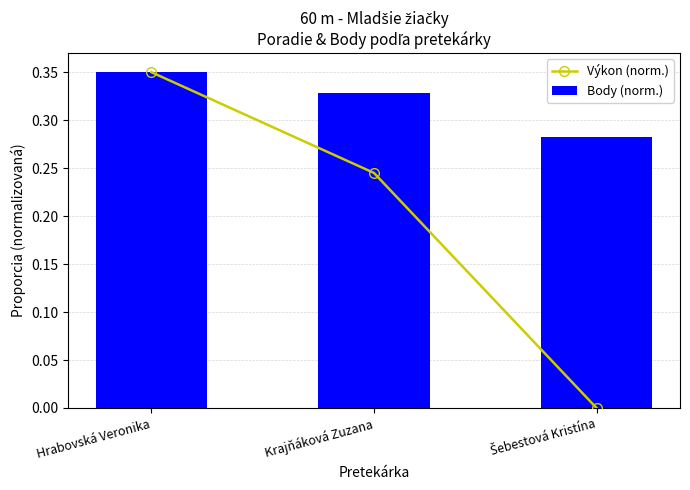

Which series has the widest spread of values?

Výkon (norm.)